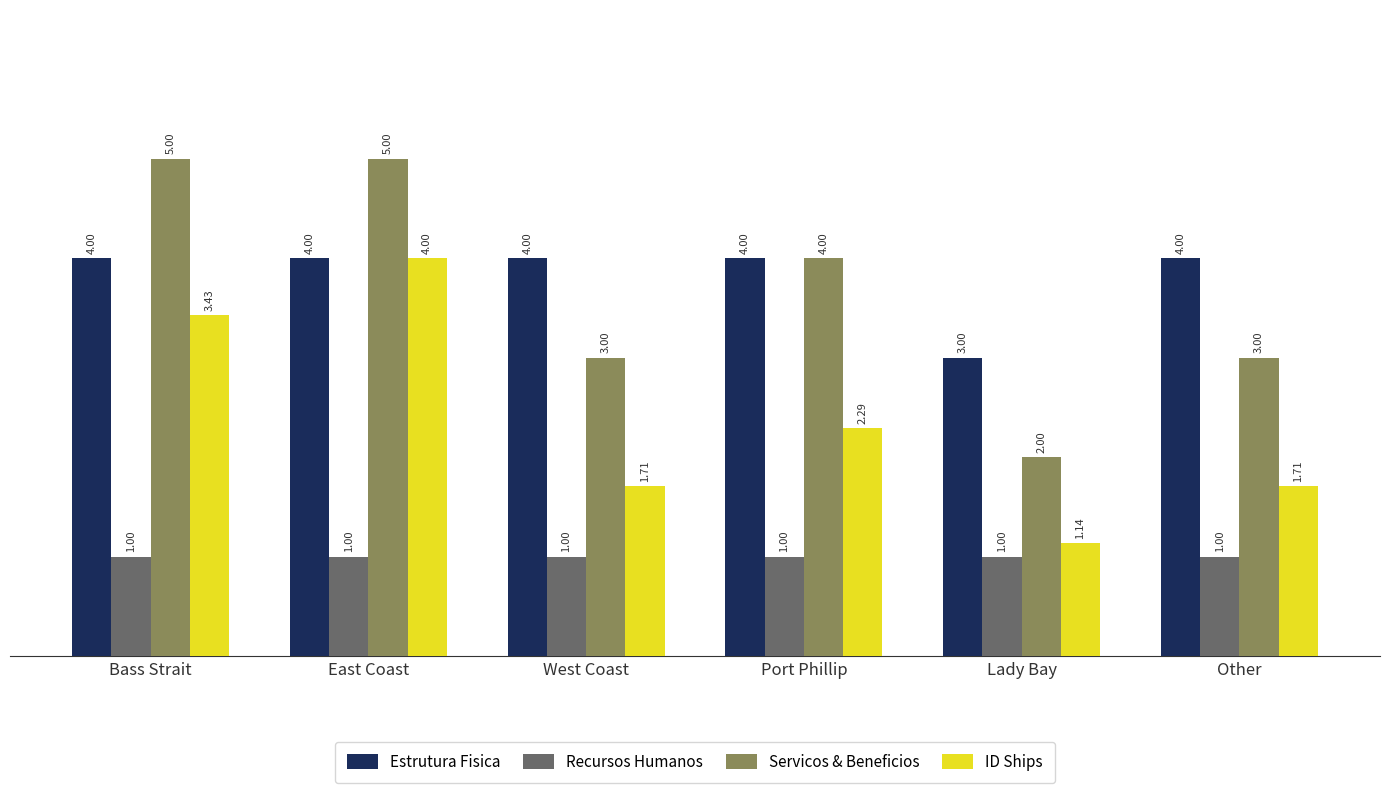

What is the label of the 1st bar from the right?

Other